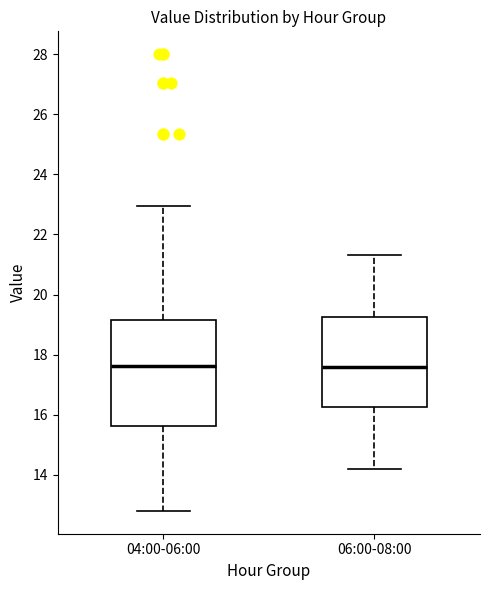

Reading left to right, read every box against the y-axis: the position of its median line, the range the box covers, and the ends of its whiskers. The values are not printed on the chart, so give them approximately, as read against the axis.

04:00-06:00: median 17.6, box 15.6 to 19.2, whiskers 12.8 to 23.0
06:00-08:00: median 17.6, box 16.2 to 19.2, whiskers 14.2 to 21.4